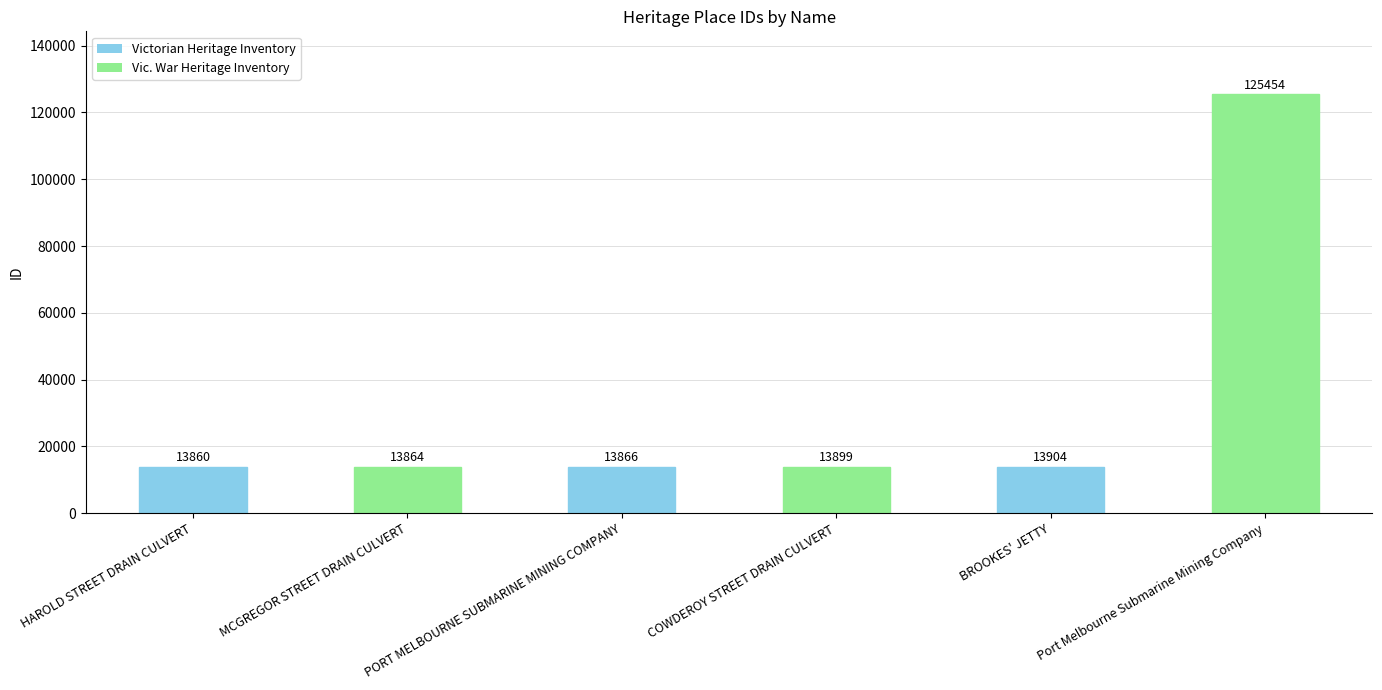

Which has a higher value, BROOKES' JETTY or Port Melbourne Submarine Mining Company?

Port Melbourne Submarine Mining Company